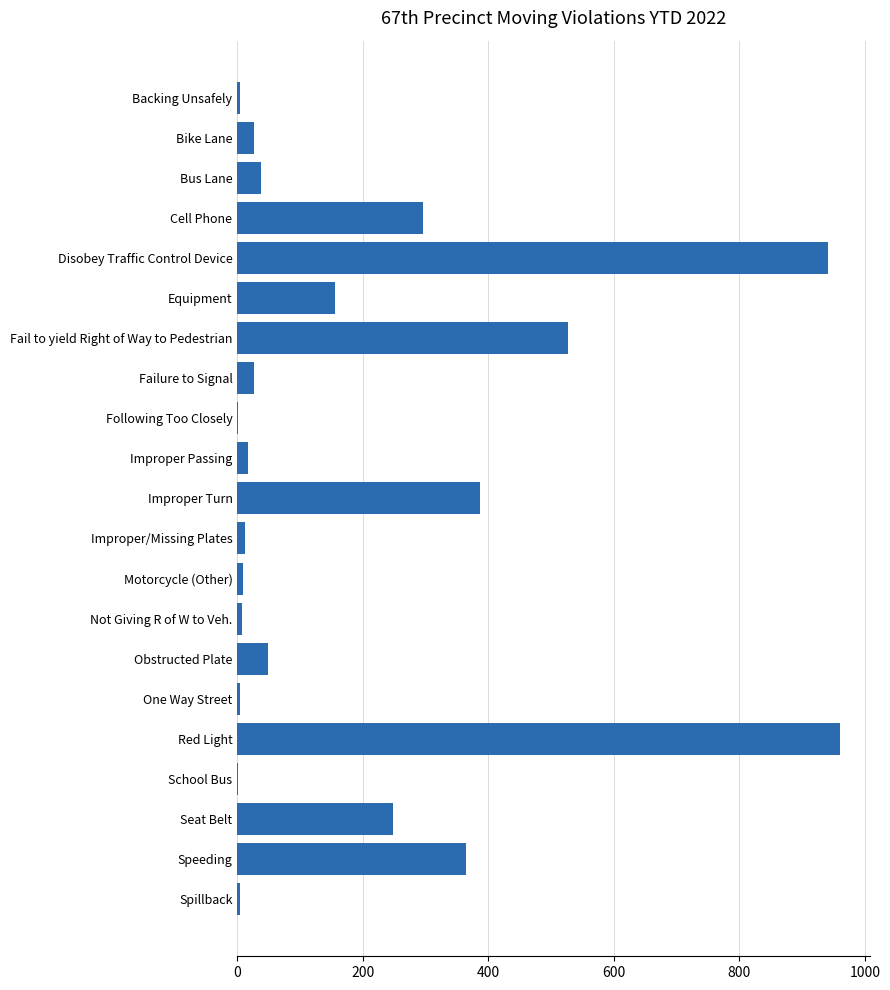

The value at Red Light is 1523. True or false?

False